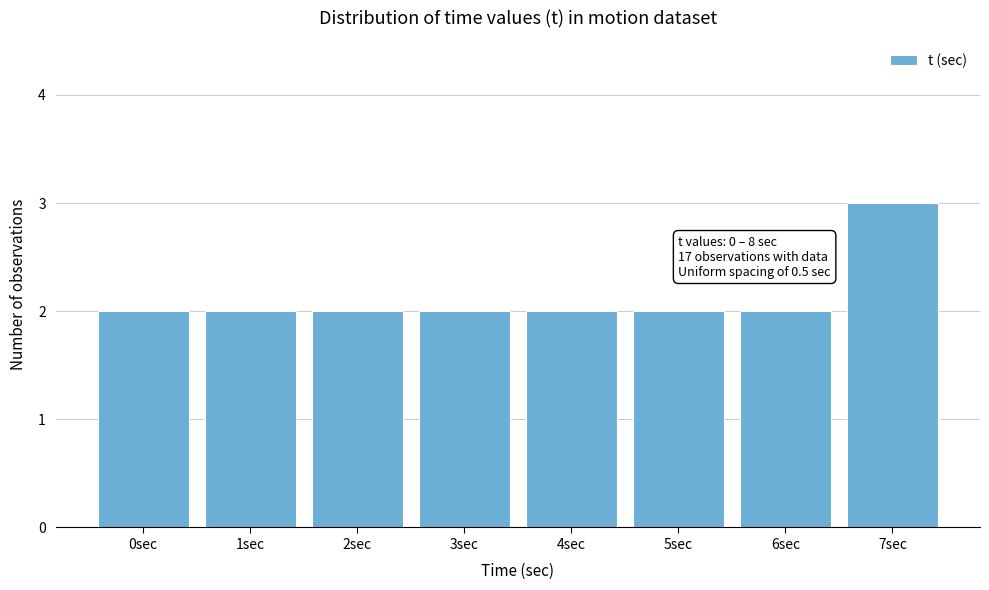

Reading left to right, what are all the values shown in this chart?

2	2	2	2	2	2	2	3